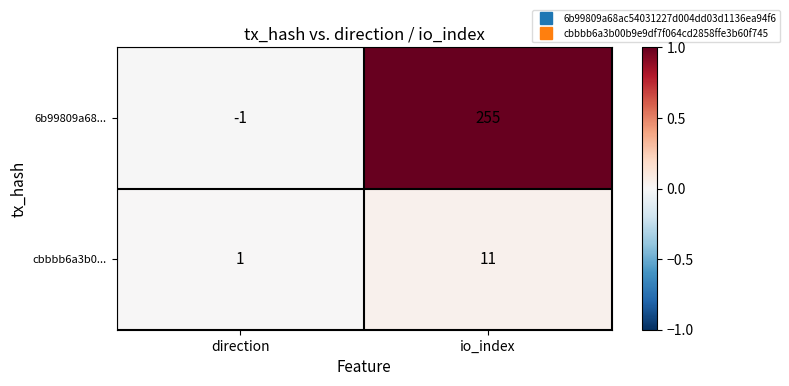

List the series in order of their peak value, lowest first.

cbbbb6a3b0..., 6b99809a68...